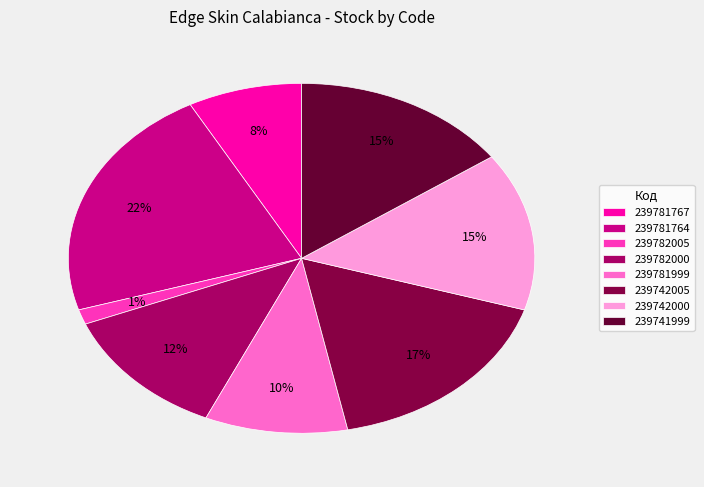

Rank the categories by value from highest to lowest.

239781764, 239742005, 239741999, 239742000, 239782000, 239781999, 239781767, 239782005